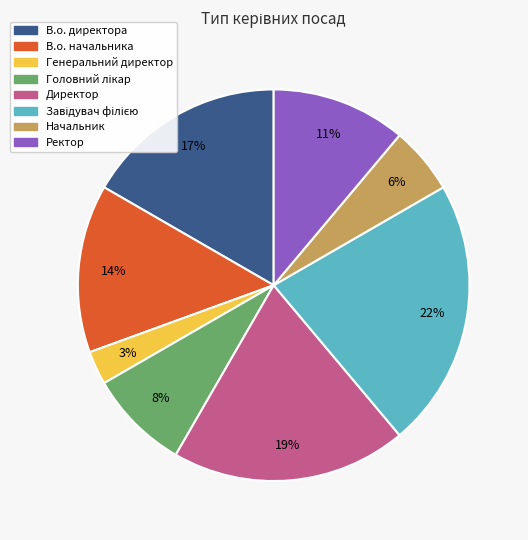

True or false: В.о. начальника accounts for 14% of the total.

True